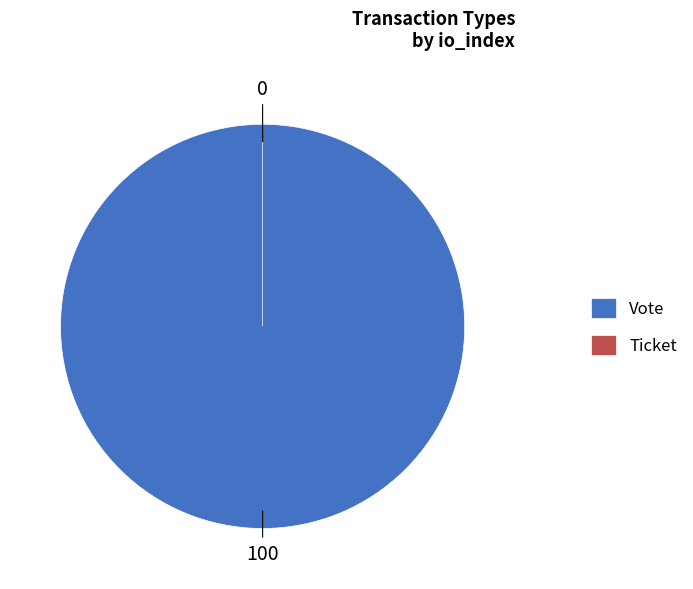

Does Ticket account for over 50% of the chart?

No